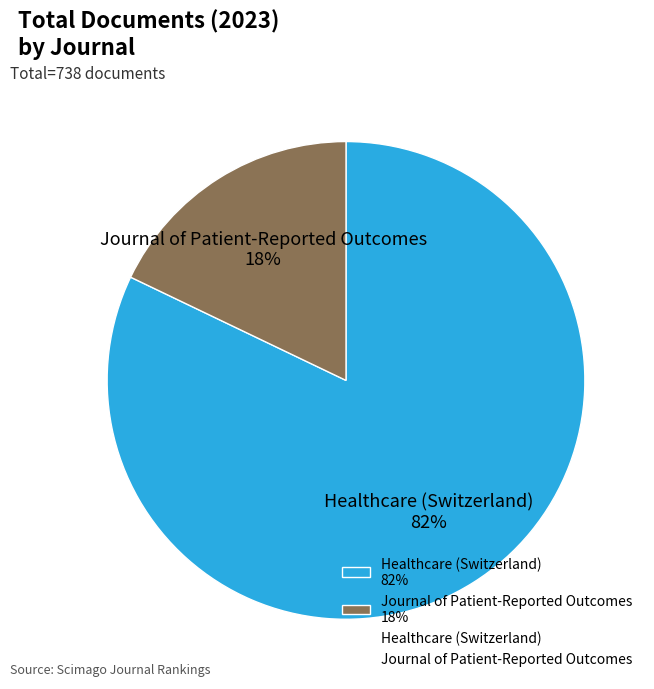

Between Journal of Patient-Reported Outcomes and Healthcare (Switzerland), which is larger?

Healthcare (Switzerland)